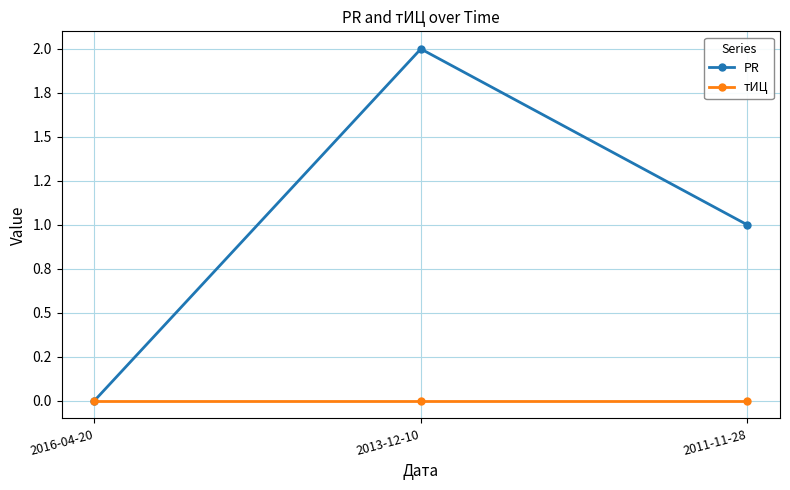

What is the difference between the PR values at 2016-04-20 and 2013-12-10?

2